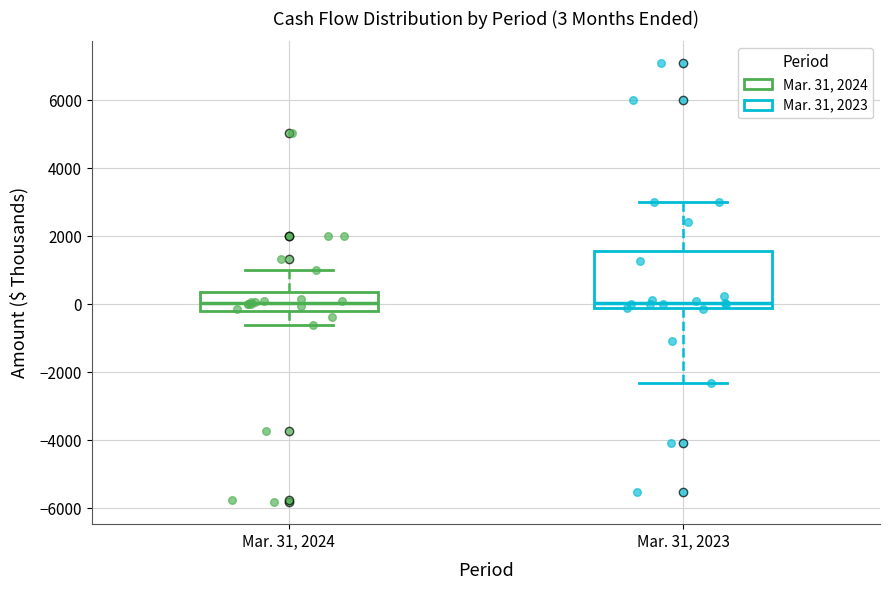

Comparing the boxes themselves (not the whiskers), which one is the tallest?

Mar. 31, 2023